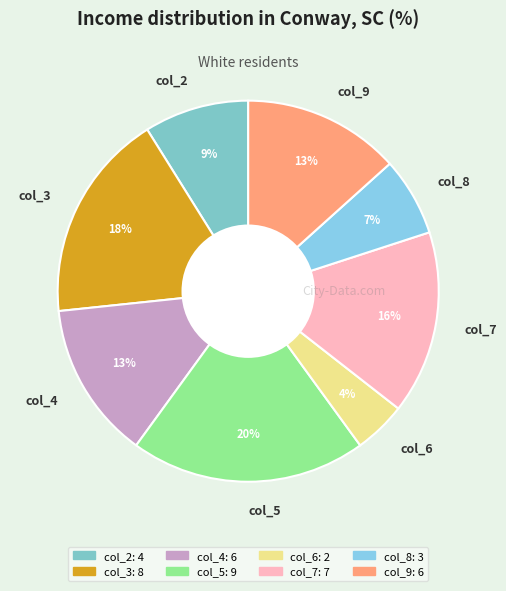

Does col_7 account for over 50% of the chart?

No